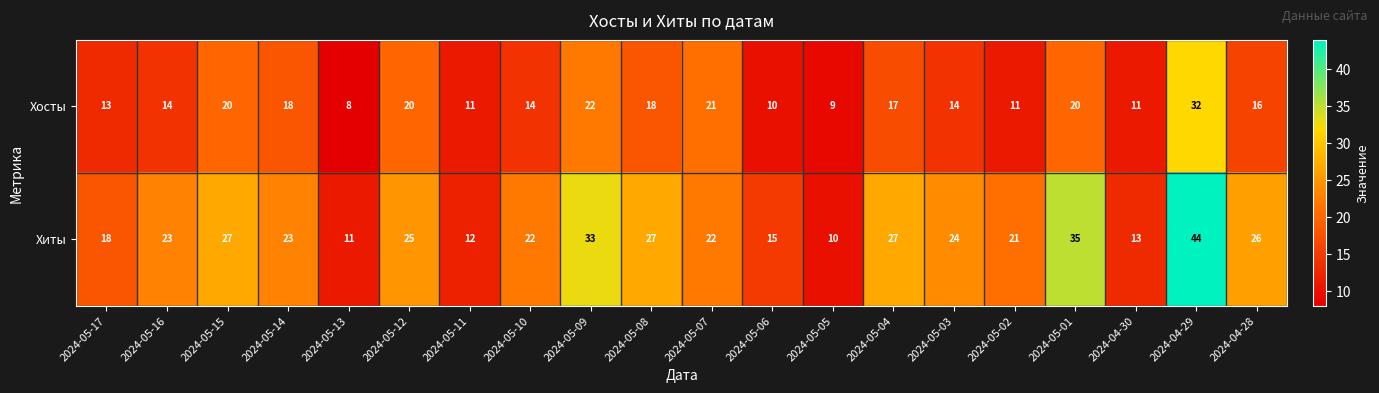

At how many categories does at least one series exceed 8?

20